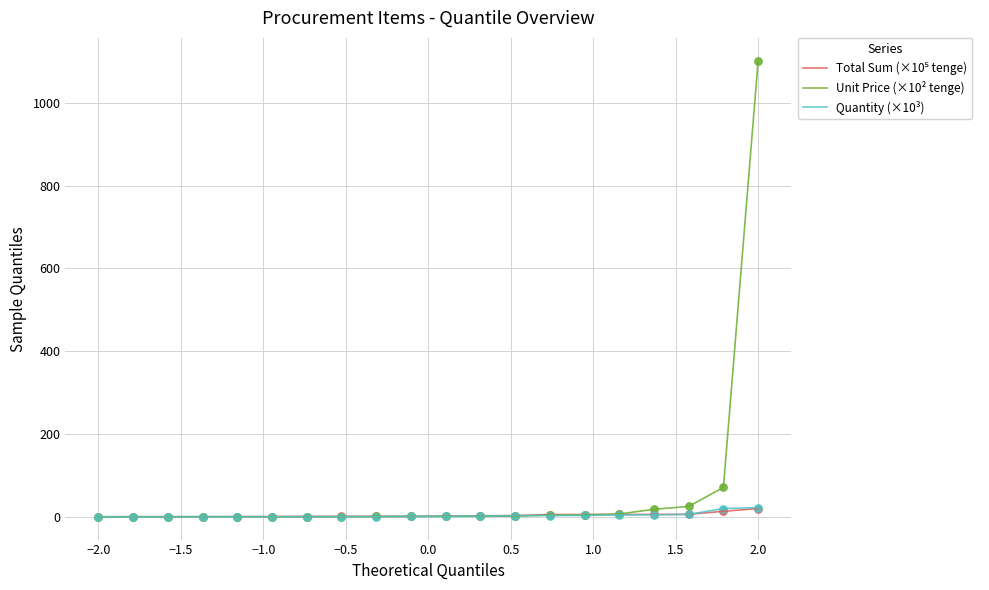

Which series has the largest total across all categories?

Unit Price (×10² tenge)